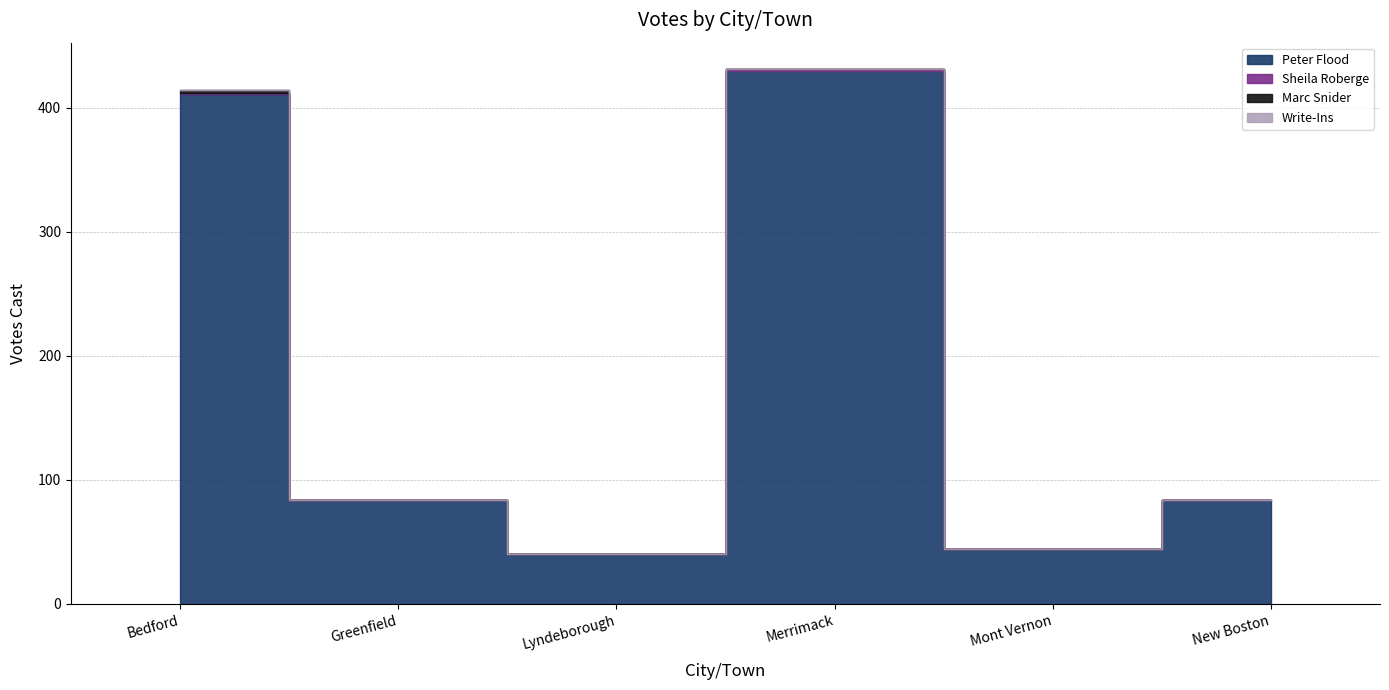

Between Merrimack and Bedford, which is larger?

Merrimack